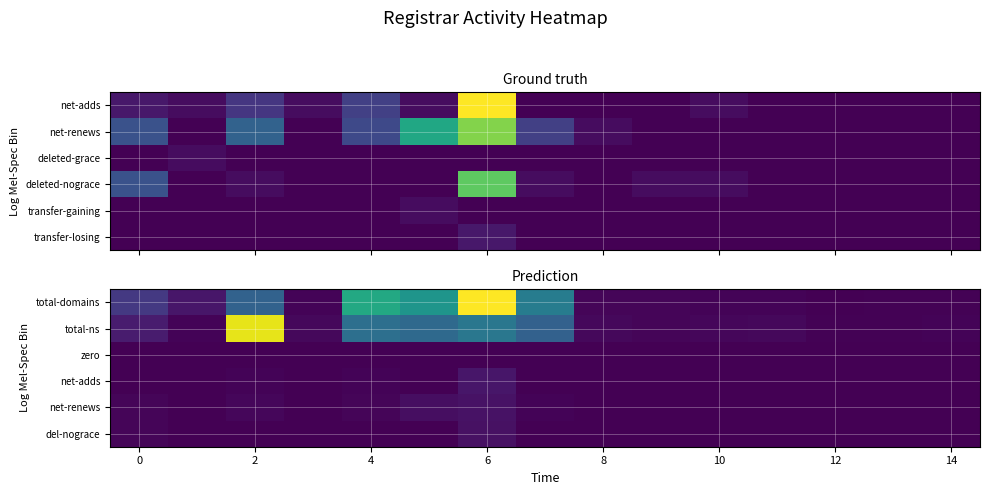

What is the greatest value displayed?

522